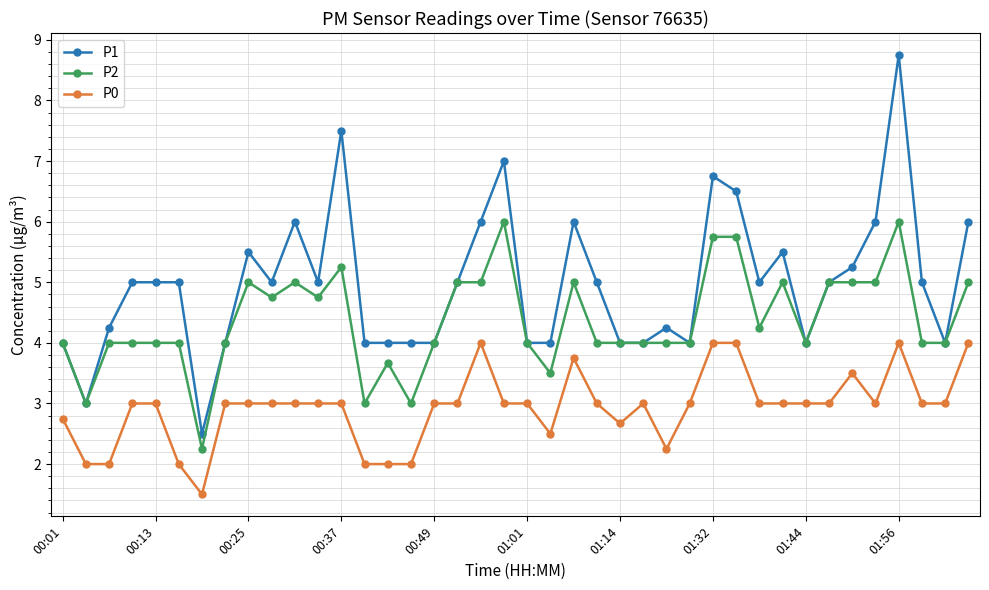

True or false: P1 has more than 1 interior local peaks.

True